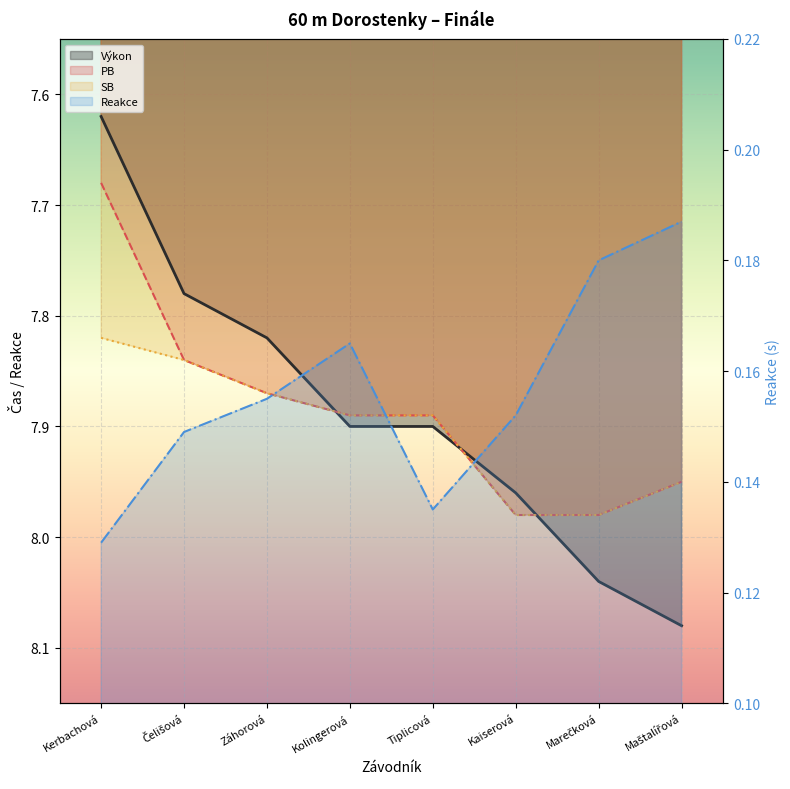

Reading left to right, list all the values displayed in this chart.

Výkon: 7.6	7.8	7.8	7.9	7.9	8.0	8.0	8.1
PB: 7.7	7.8	7.9	7.9	7.9	8.0	8.0	8.0
SB: 7.8	7.8	7.9	7.9	7.9	8.0	8.0	8.0
Reakce: 0.1	0.1	0.2	0.2	0.1	0.2	0.2	0.2